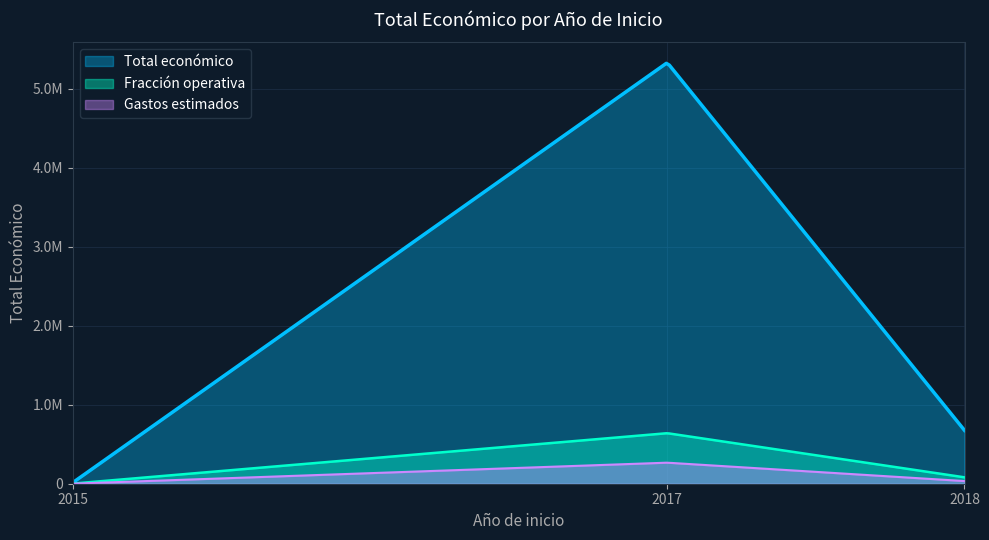

Which has a higher value, 2017 or 2015?

2017